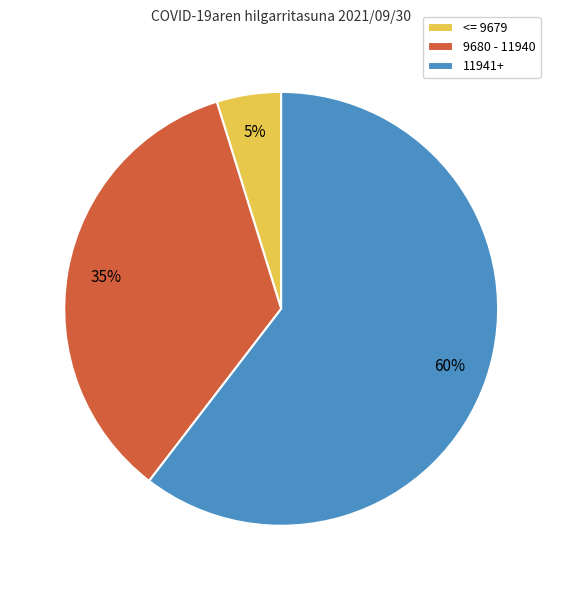

Rank the categories by value from lowest to highest.

<= 9679, 9680 - 11940, 11941+